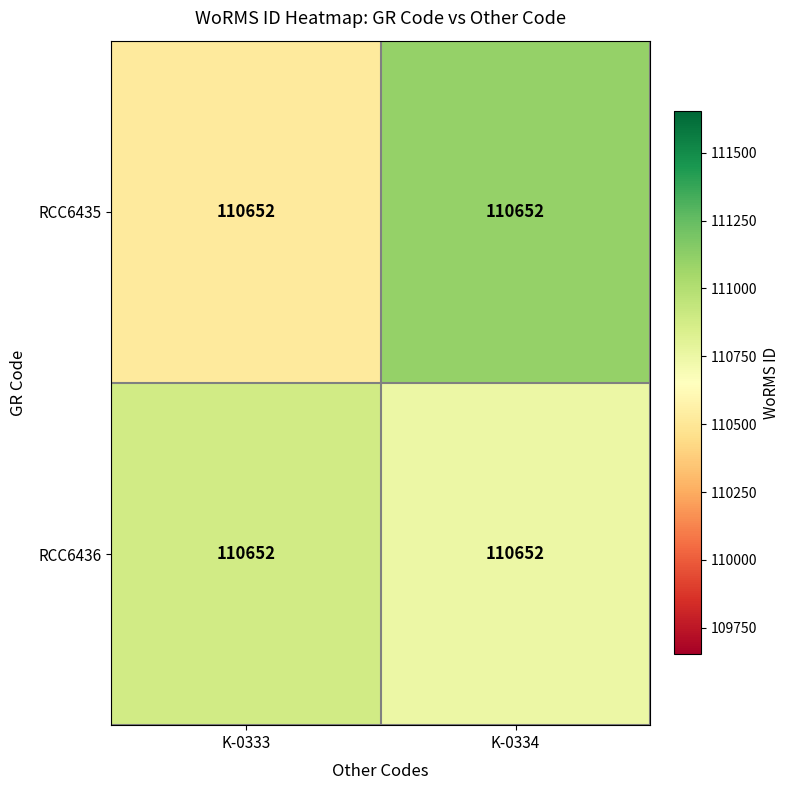

The RCC6436 series shows 178064.7 at K-0334. True or false?

False